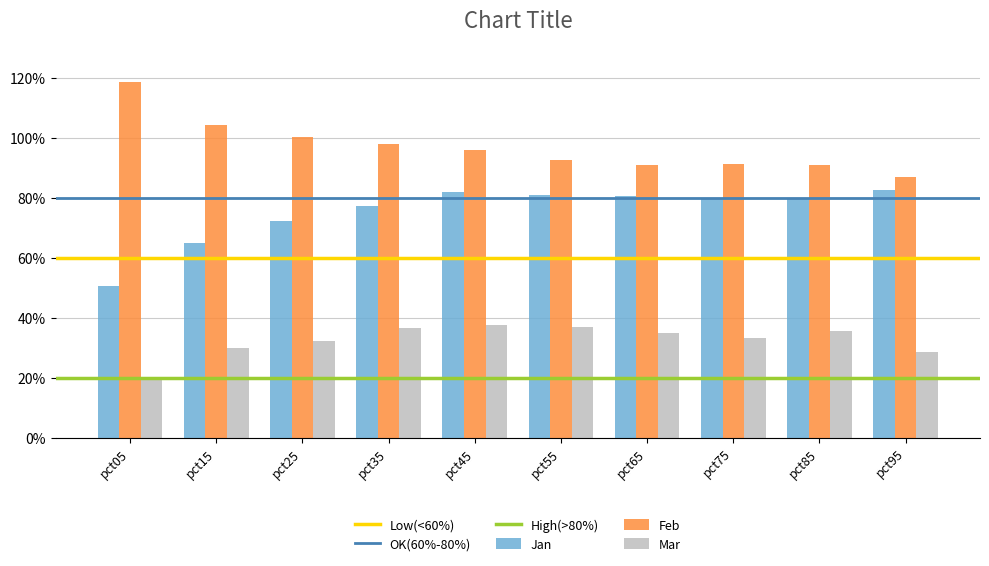

Does the chart contain any negative values?

No